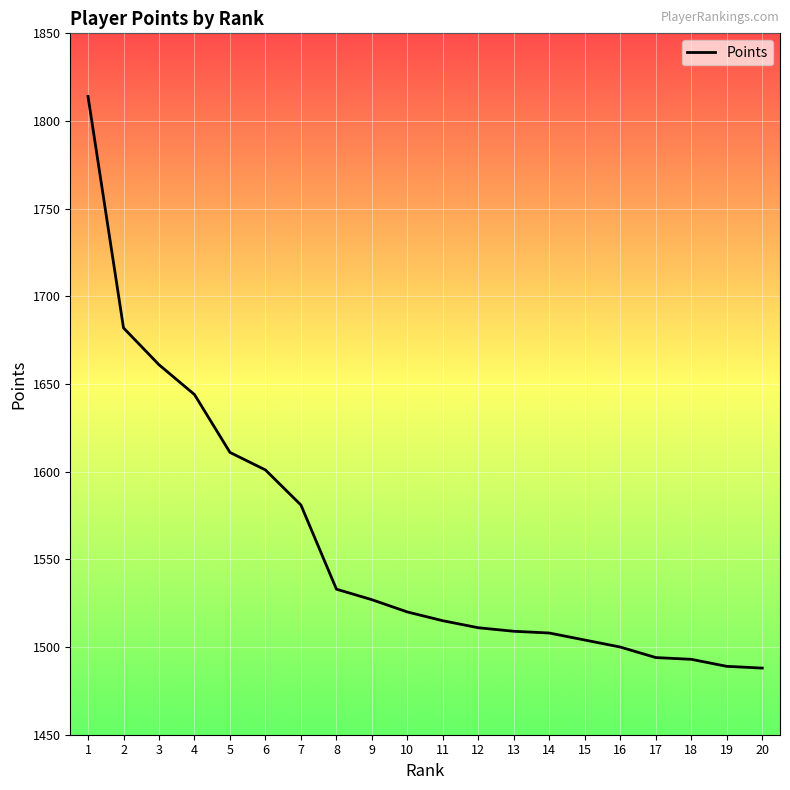

The value at 19 is 1489. True or false?

True